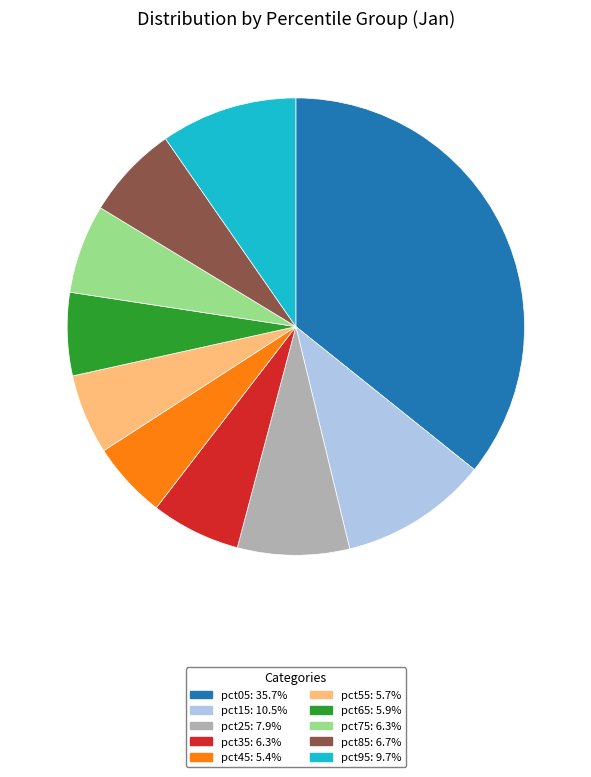

Do pct25 and pct65 together represent more than half of the pie?

No